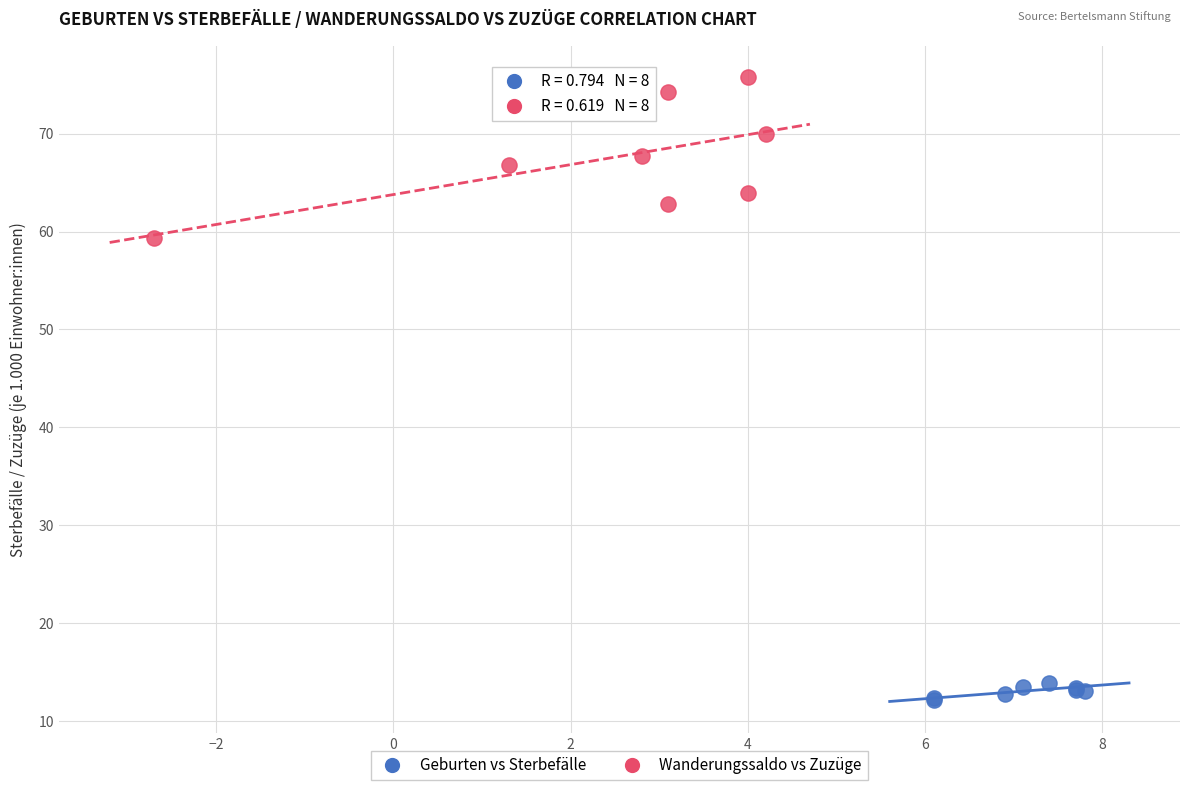

Which series has the largest Y range (max minus min)?

Wanderungssaldo vs Zuzüge